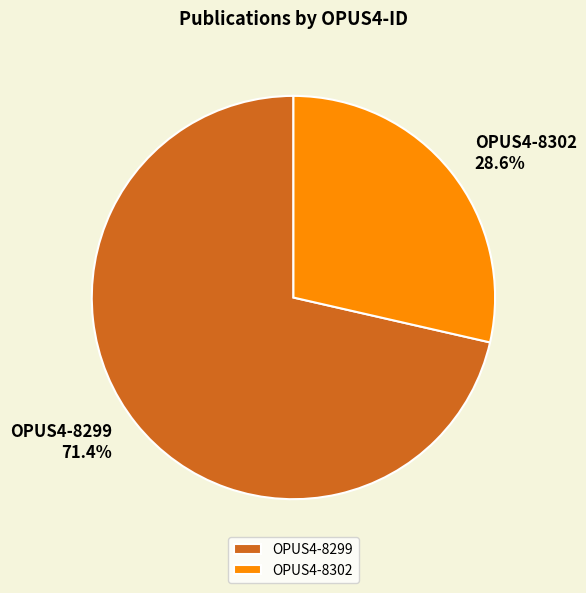

To the nearest percent, what is the difference between the largest and smallest slice percentages?

43%